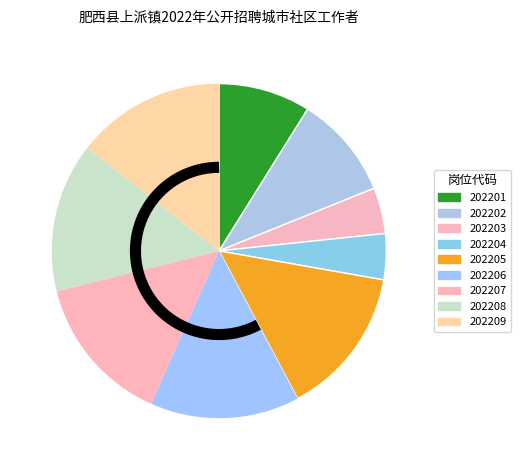

Is it true that 202201 is 1% of the pie?

False